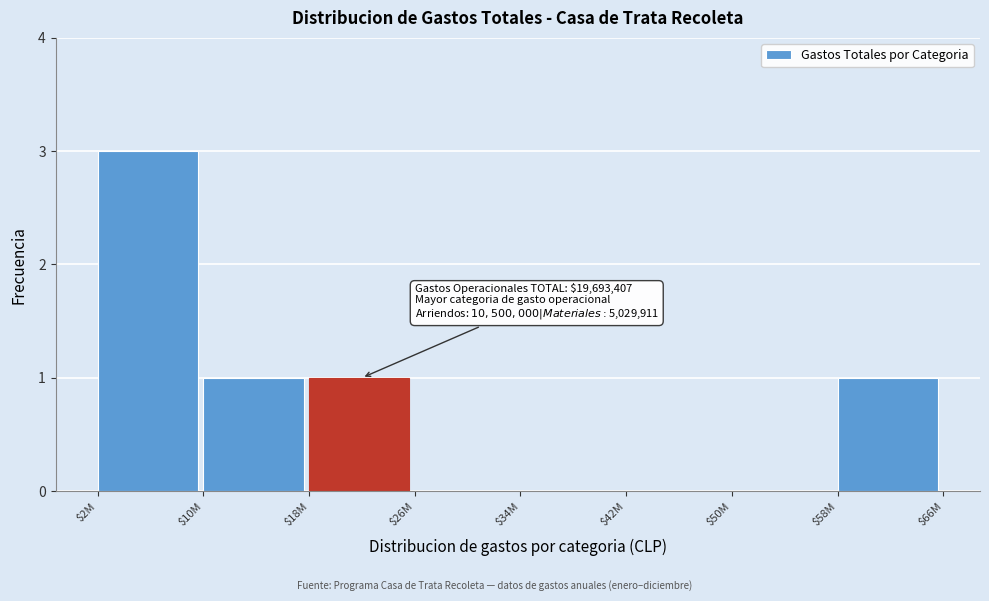

What is the sum of all values?

6